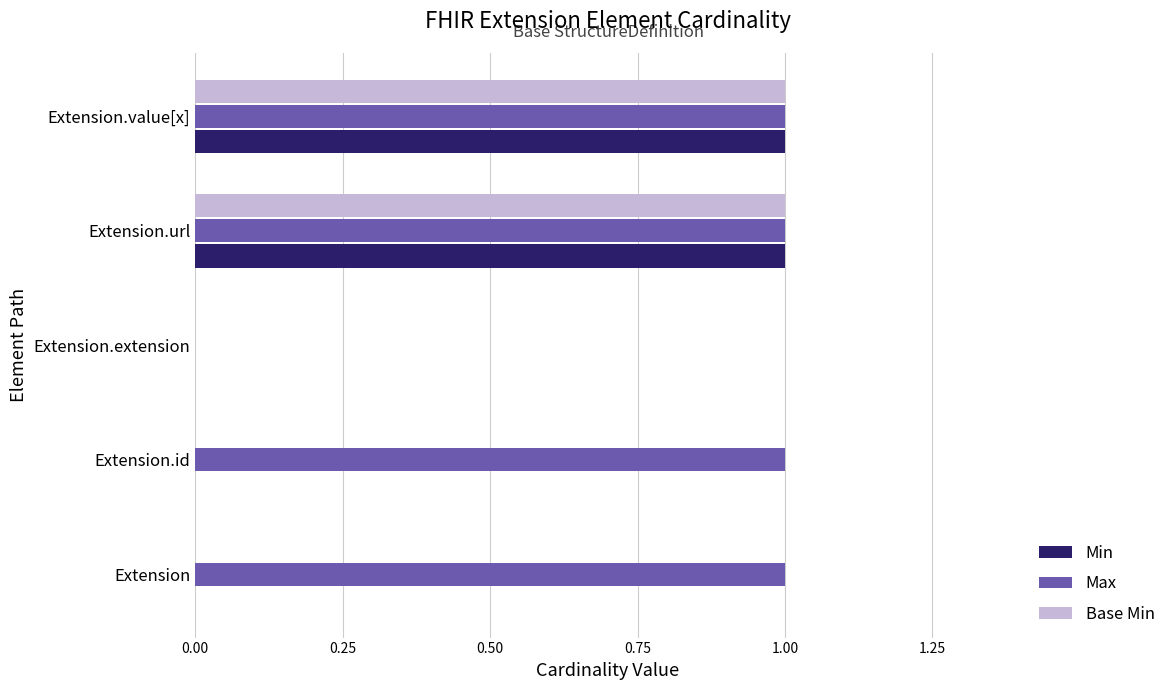

Which series has the largest total across all categories?

Max